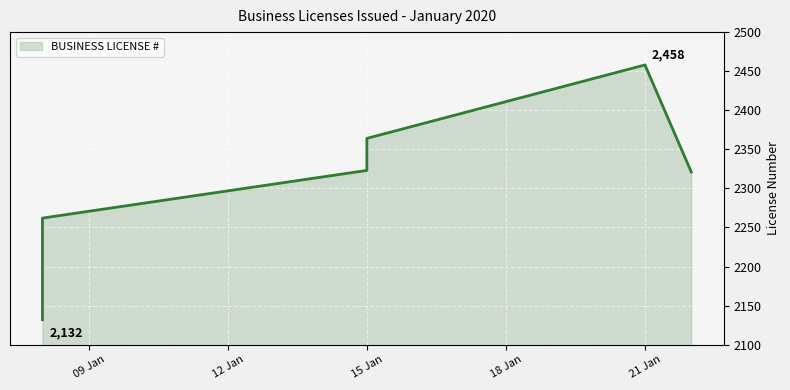

How many interior local peaks (higher than both neighbors) does the data have?

1